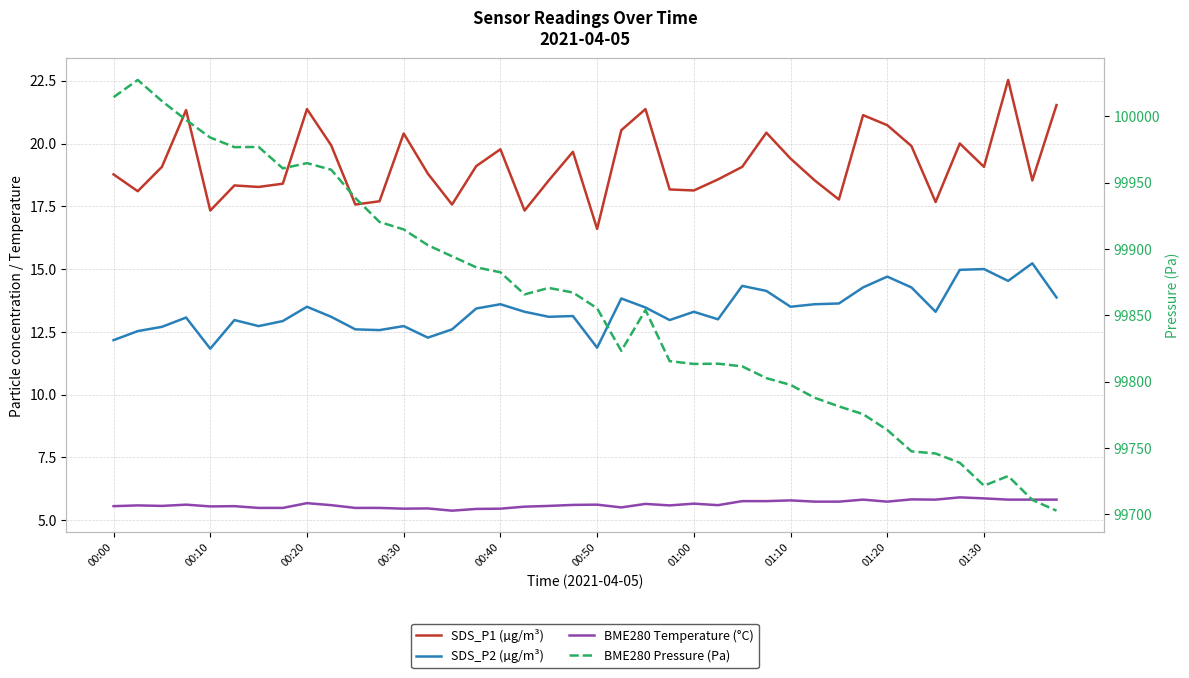

In BME280 Pressure (Pa), how many points are higher than both neighbors (excluding endpoints)?

7